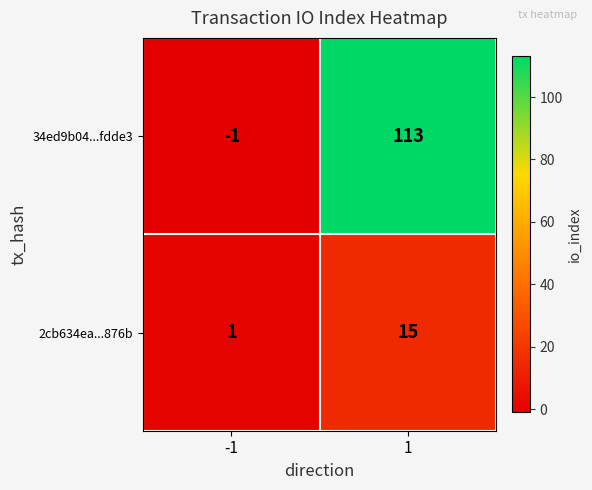

Reading right to left, transcribe all the data shown in this chart.

34ed9b04...fdde3: 1=113	-1=-1
2cb634ea...876b: 1=15	-1=1